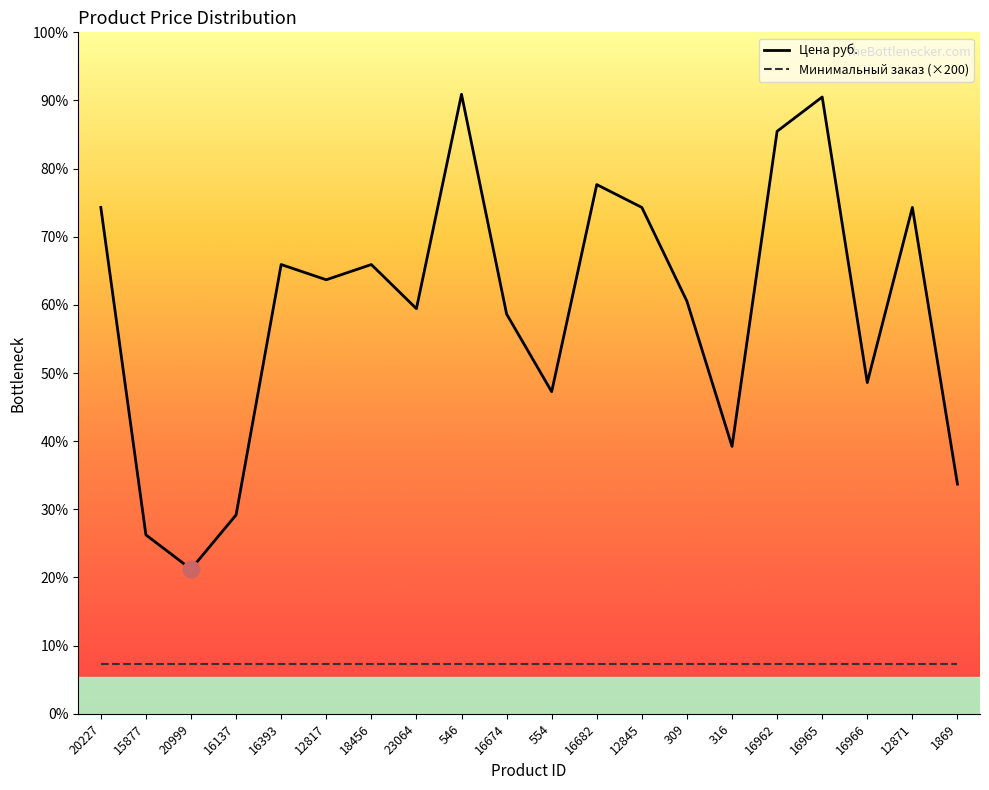

What is the average value?

1641.4